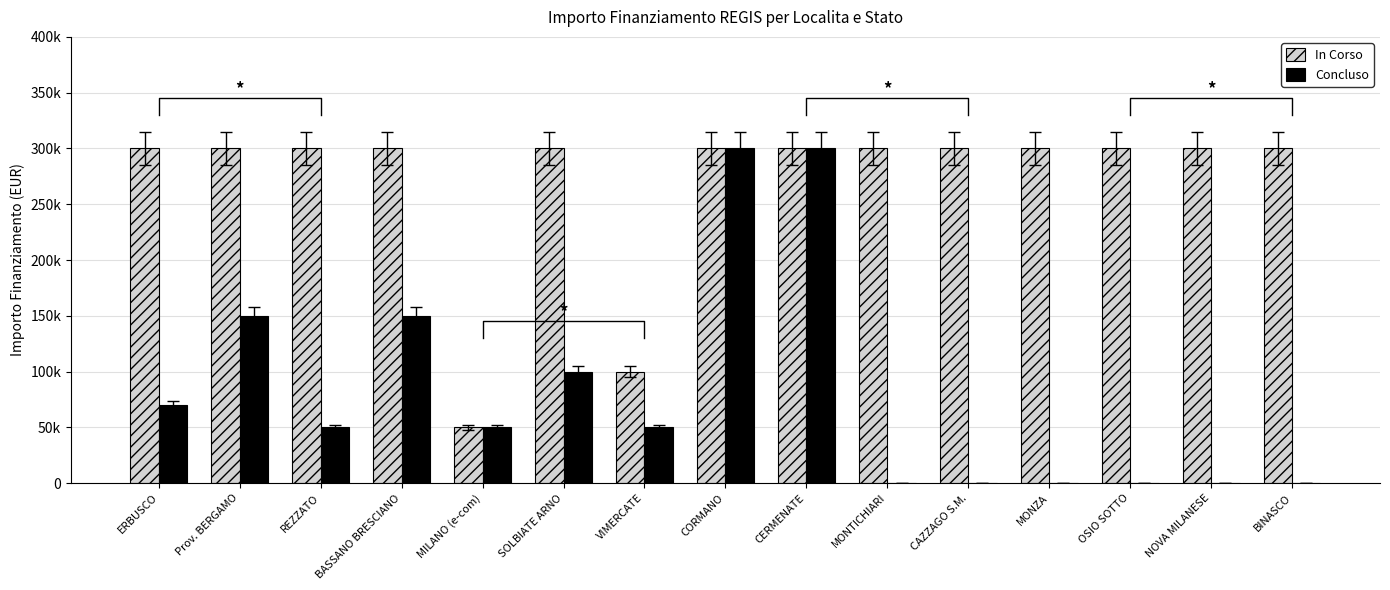

Which label corresponds to the largest value in the chart?

ERBUSCO